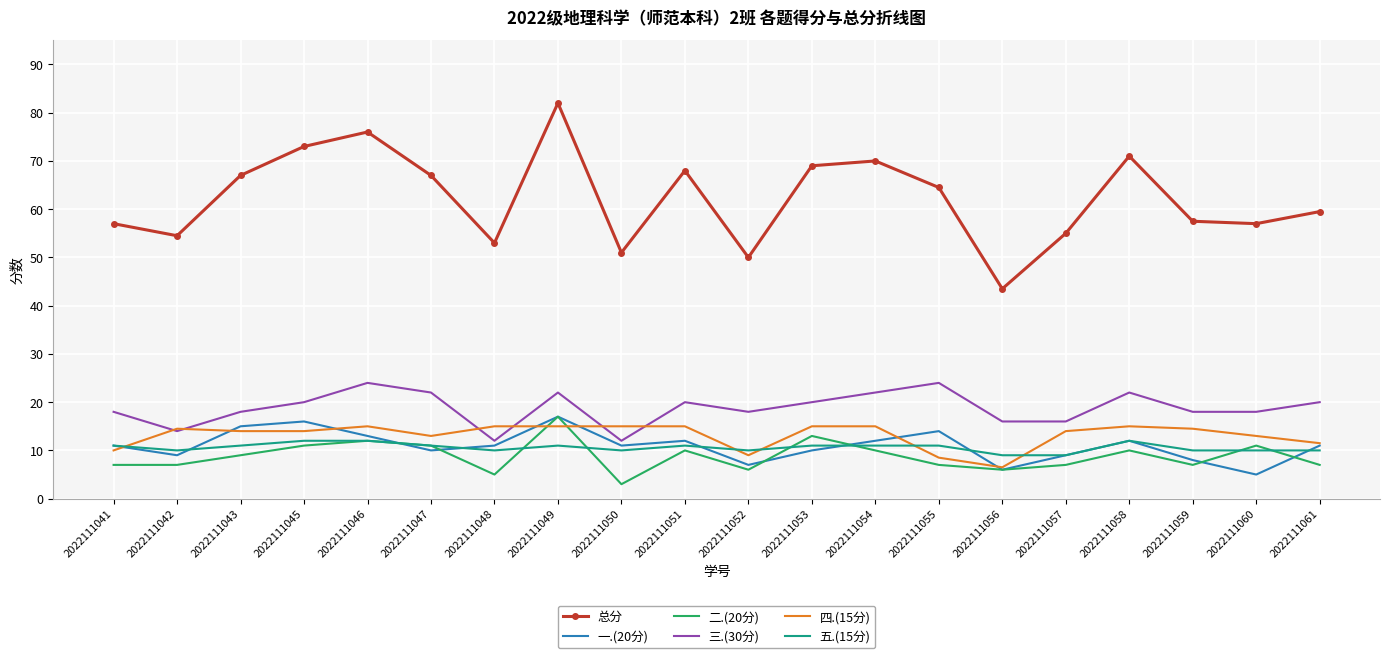

Which series has the widest spread of values?

总分